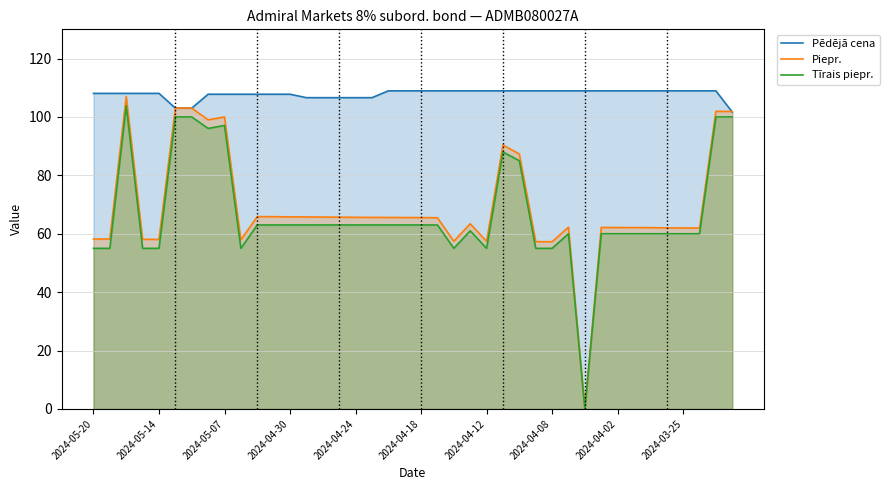

What is the highest value of the Tīrais piepr. series?

103.8